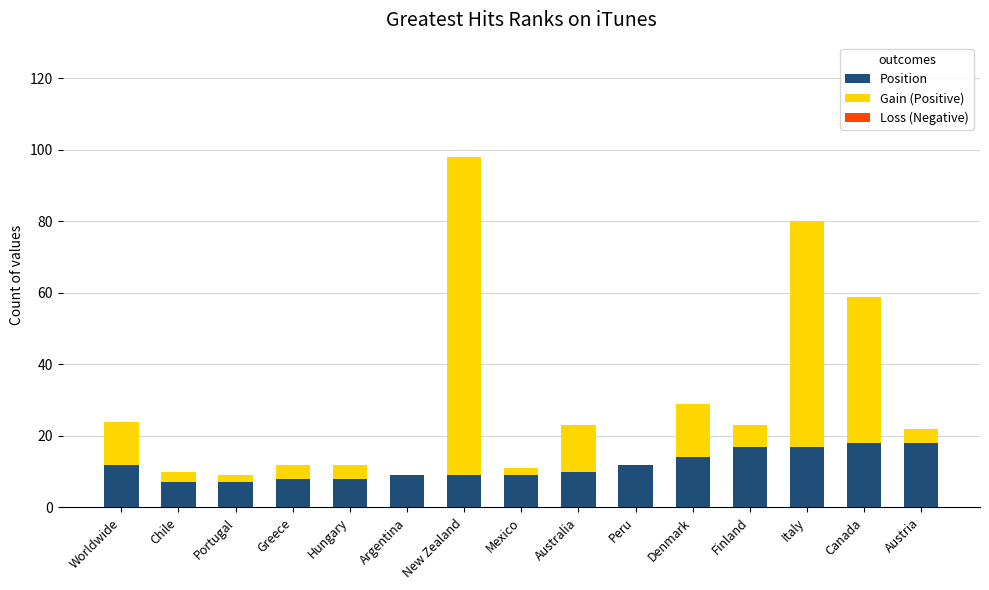

What is the sum of all Position values?

175